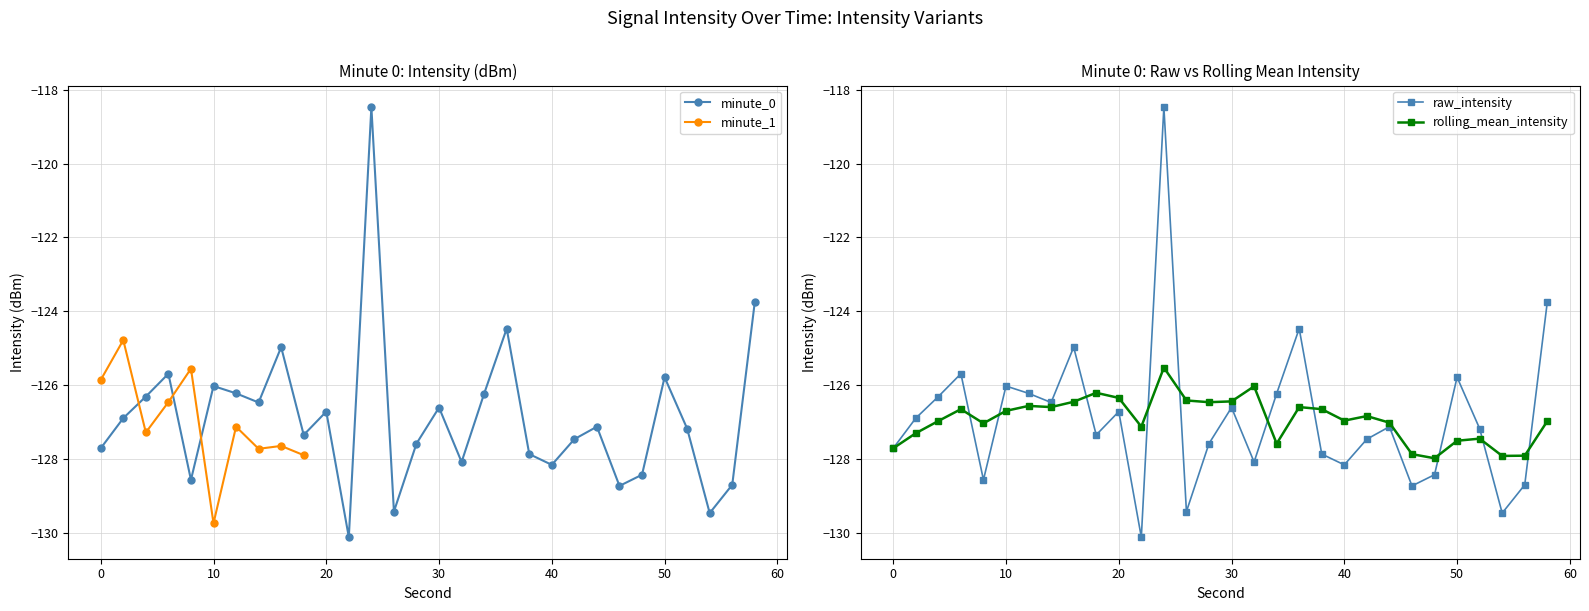

True or false: the data shows -127.7 at 0.

True